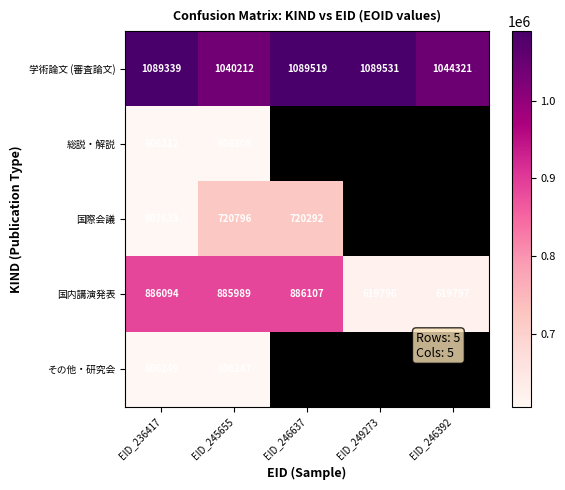

At EID_245655, list the series in order from smallest to largest.

その他・研究会, 総説・解説, 国際会議, 国内講演発表, 学術論文 (審査論文)